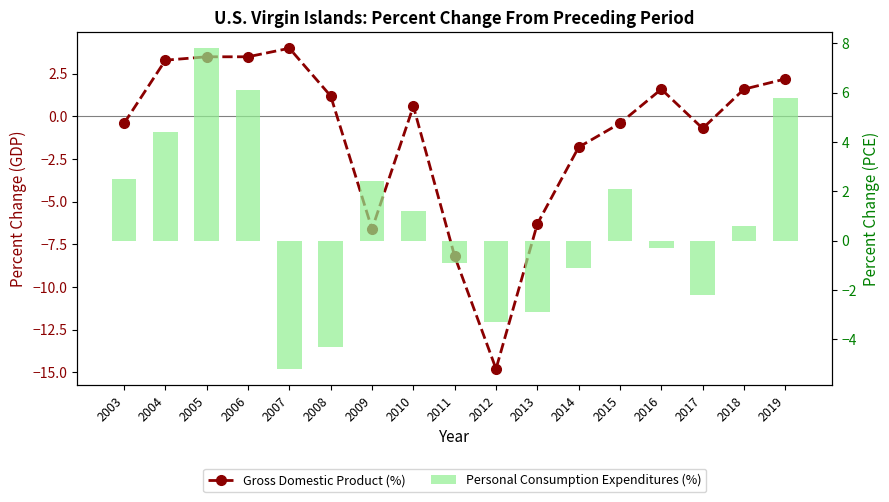

What is the spread (max minus min) of values at 2017?

1.5